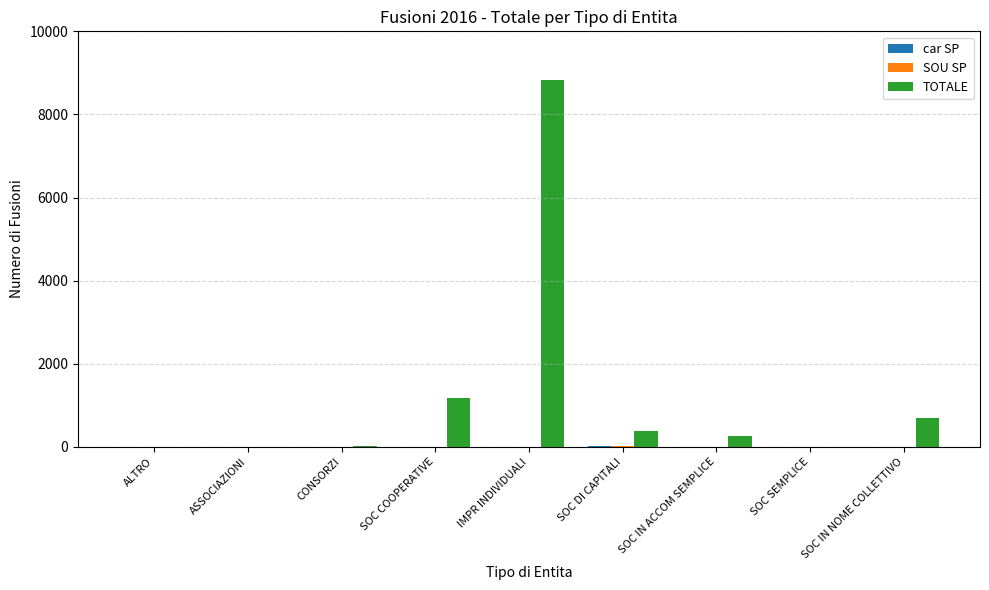

Which series has the largest total across all categories?

TOTALE